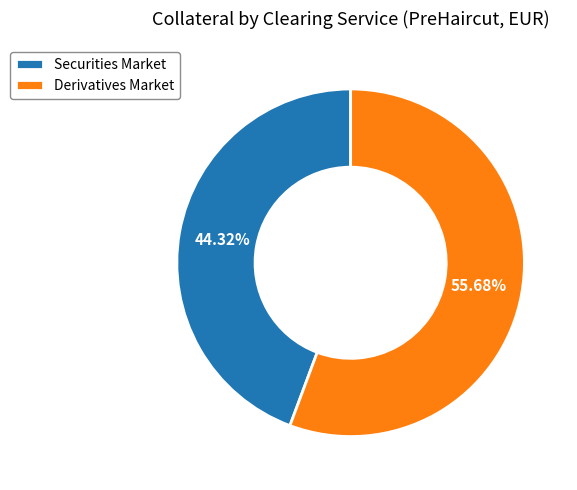

How much of the chart is everything except Derivatives Market?

44.3%